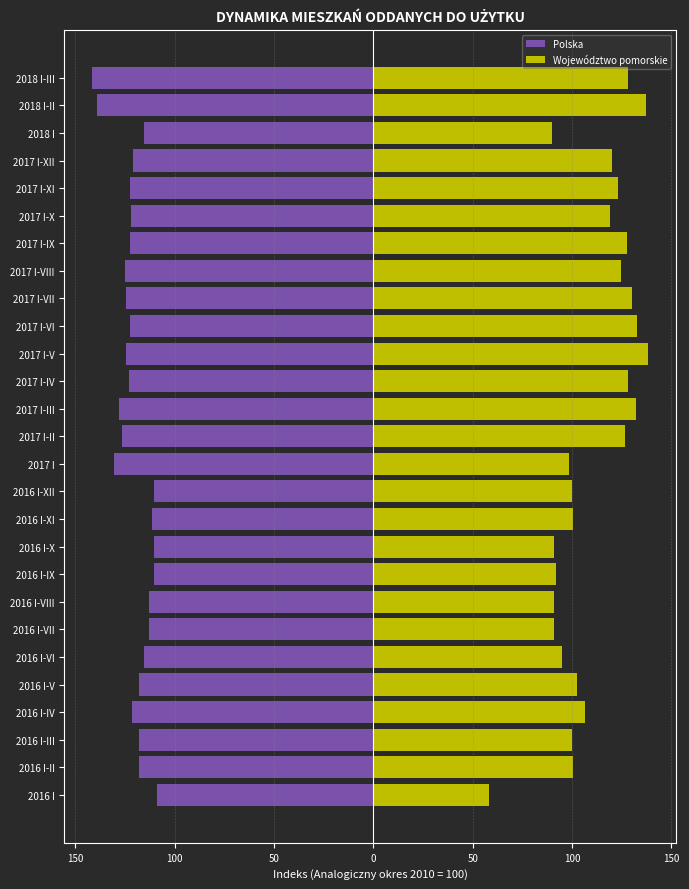

What is the difference between the Polska values at 2017 I-XI and 2017 I-IV?

0.8